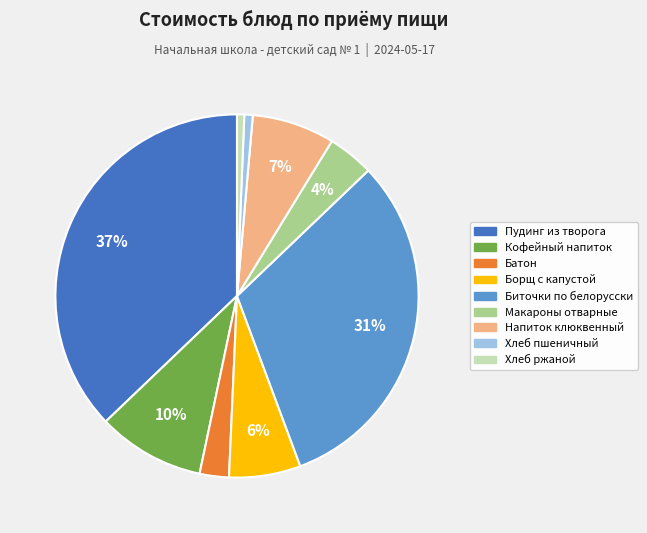

Between Пудинг из творога and Биточки по белорусски, which is larger?

Пудинг из творога